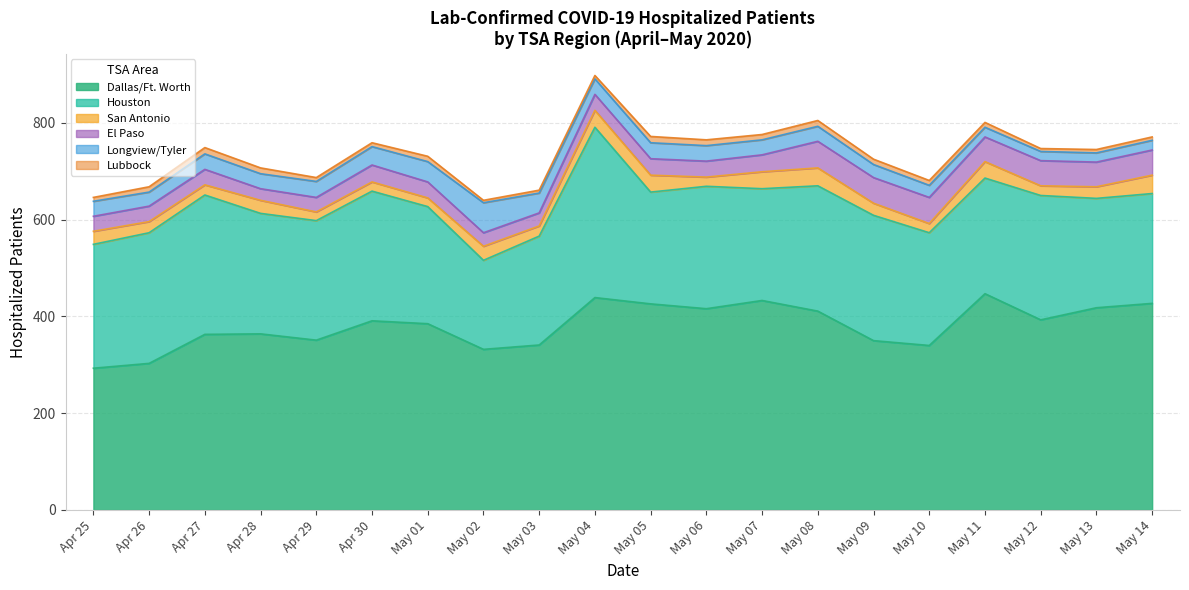

What is the lowest value of the Dallas/Ft. Worth series?

293